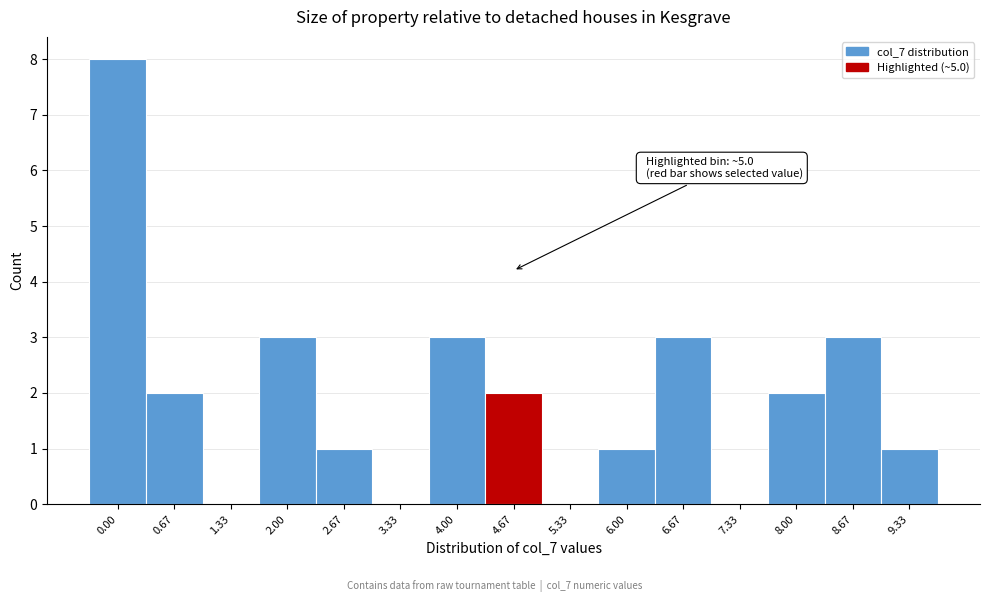

Reading left to right, what are all the values shown in this chart?

0.00=8	0.67=2	1.33=0	2.00=3	2.67=1	3.33=0	4.00=3	4.67=2	5.33=0	6.00=1	6.67=3	7.33=0	8.00=2	8.67=3	9.33=1